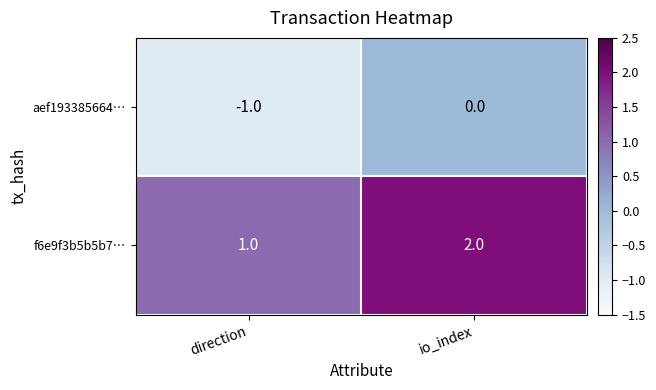

At how many categories does at least one series exceed 0?

2